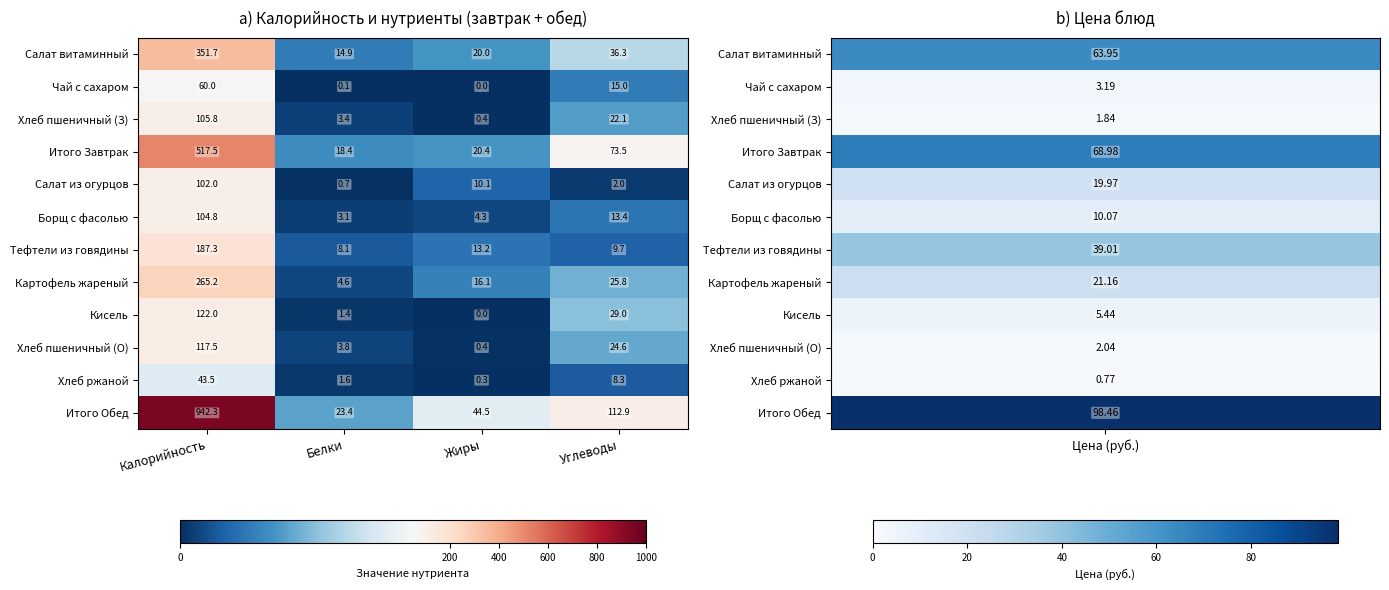

At which category does the chart reach its peak across all series?

Калорийность